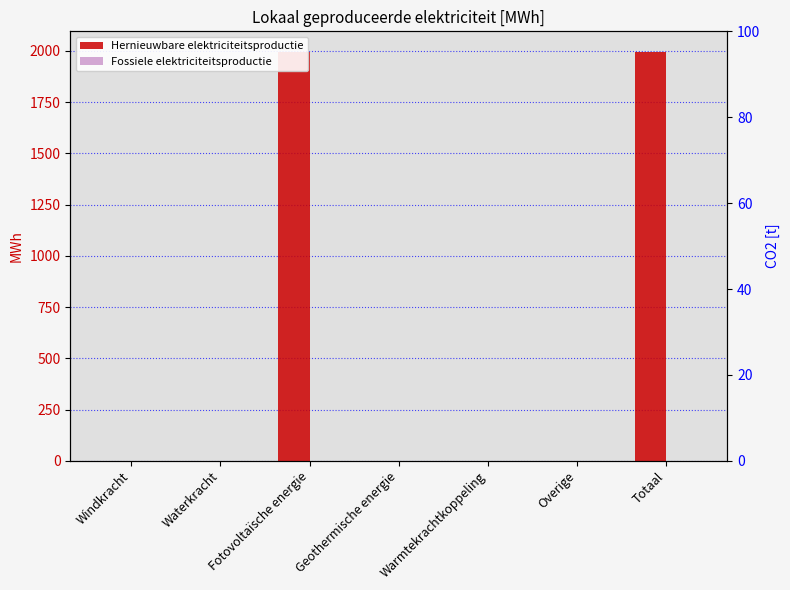

Which category has the lowest value across all series?

Windkracht